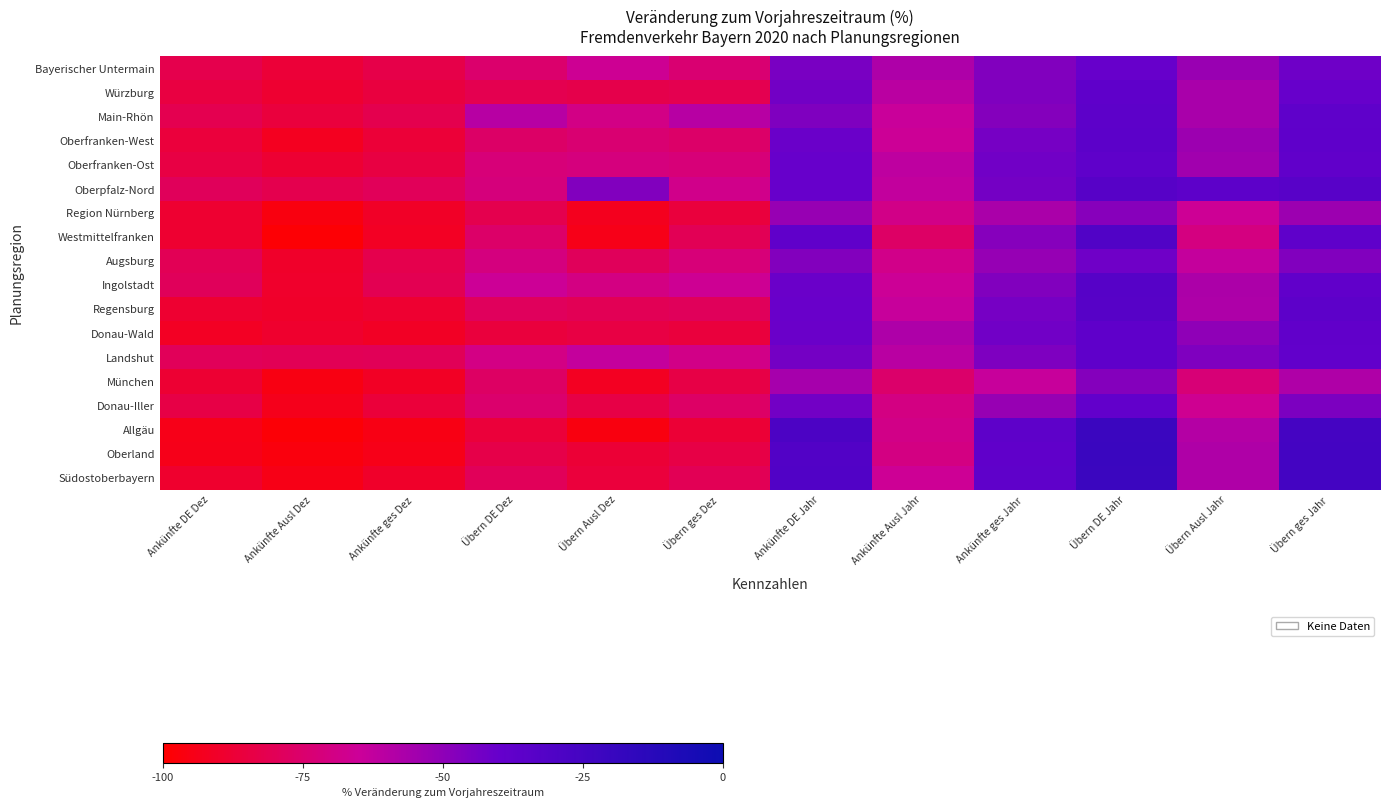

How many distinct data groups are displayed?

18